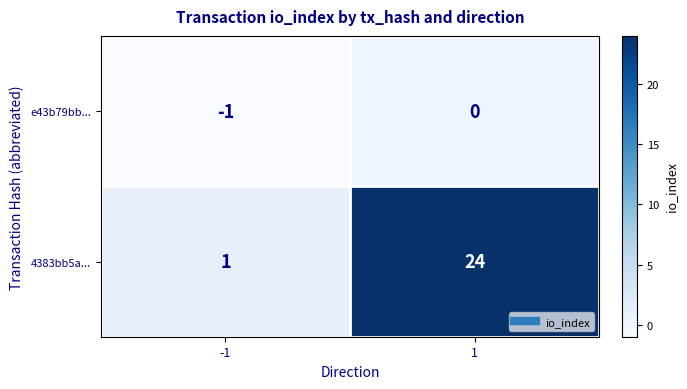

Which series has the largest total across all categories?

4383bb5a...